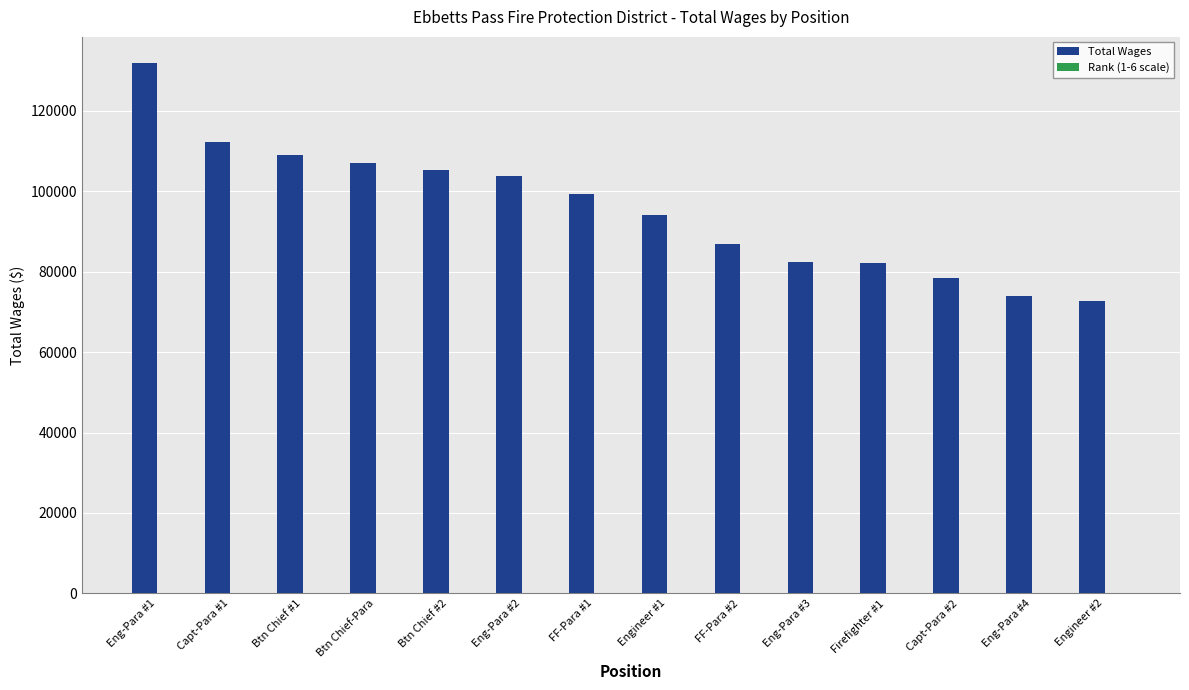

At which category does the chart reach its peak across all series?

Eng-Para #1